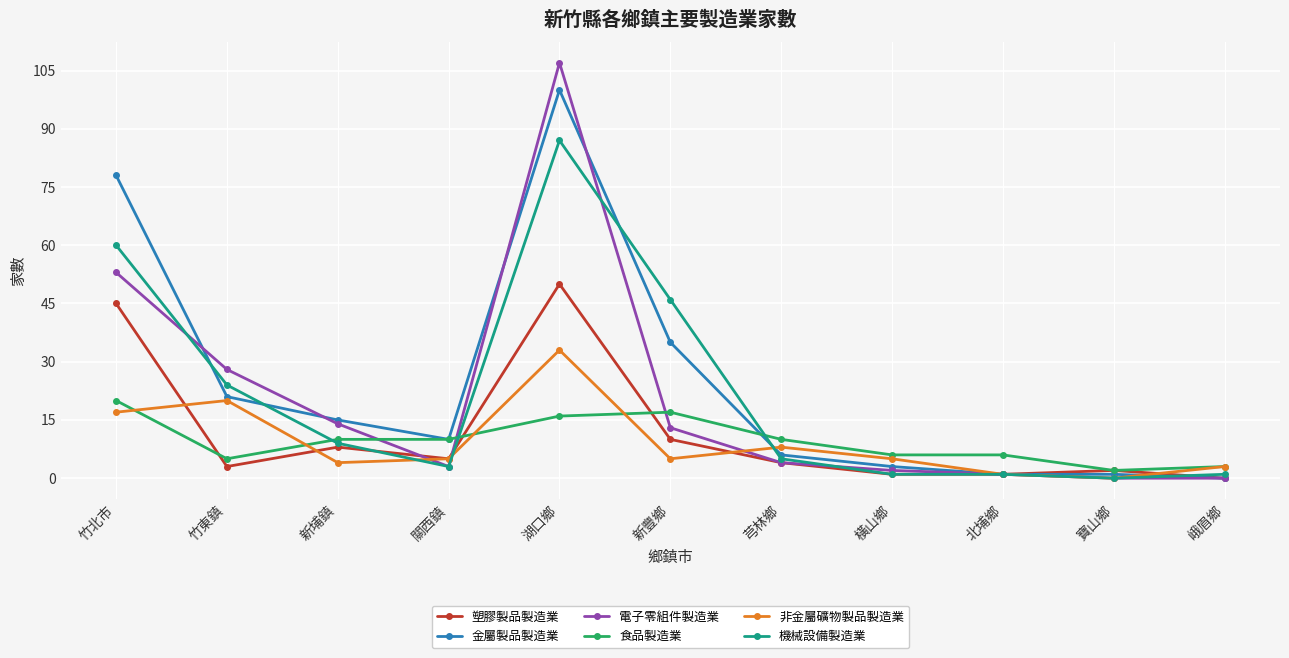

What is the total value across all series at 寶山鄉?

5